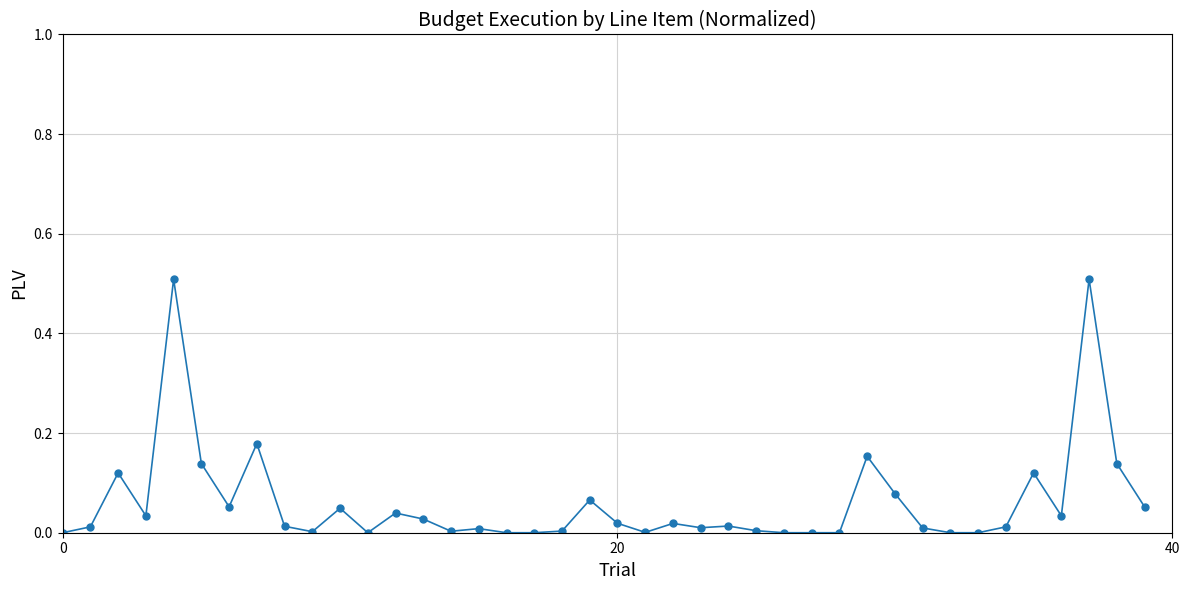

What is the maximum value shown in the chart?

0.5